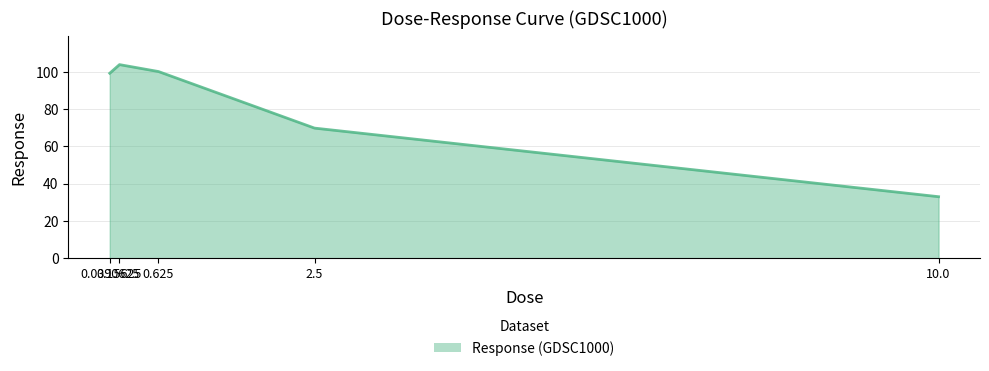

How many lines are shown in the chart?

1